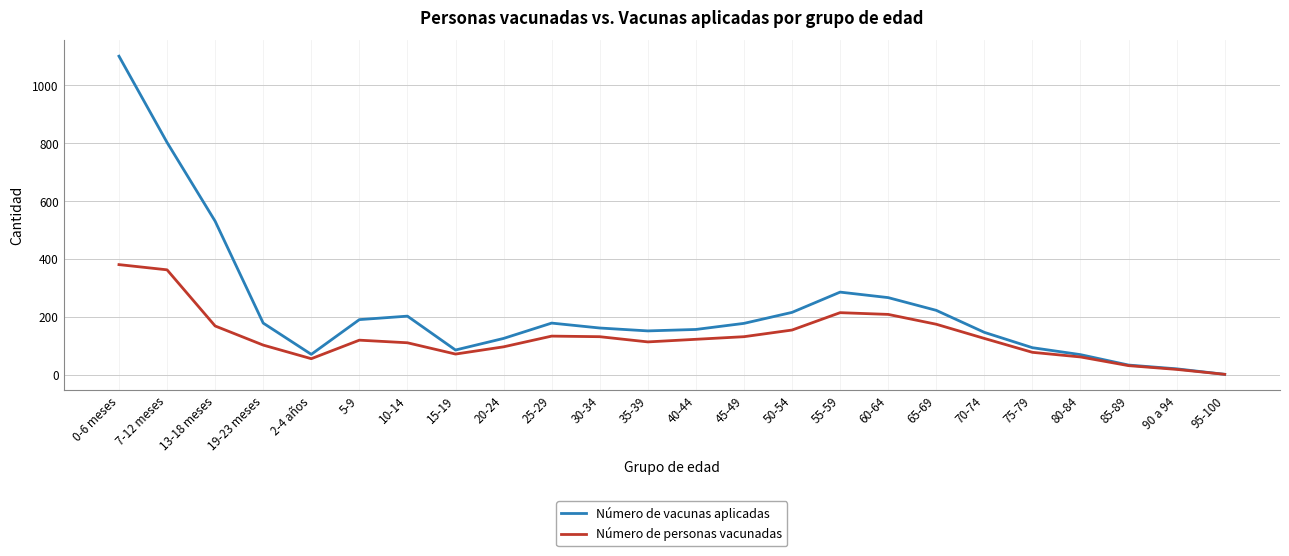

The value of Número de personas vacunadas at 7-12 meses is 363. True or false?

True